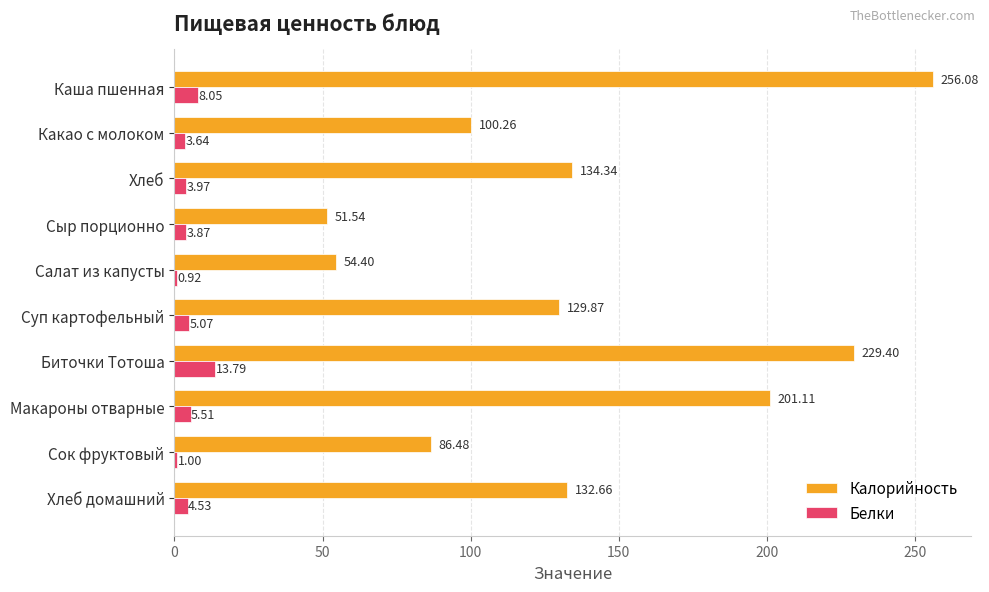

Where is Калорийность nearest to the value 153?

Хлеб